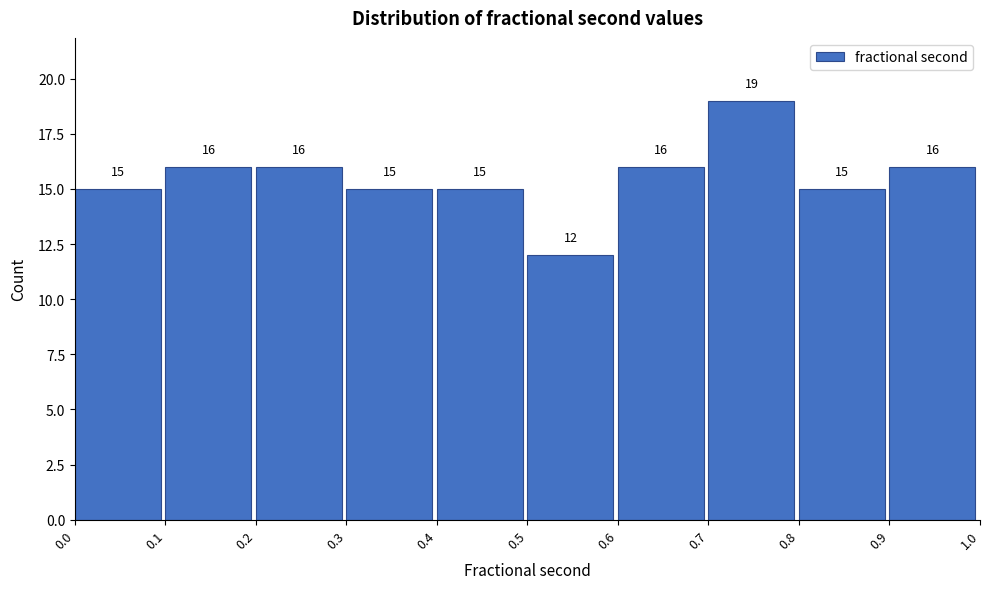

Reading left to right, list every bar in this chart as the range it spans on the x-axis followed by its height.

0.0 to 0.1: 15
0.1 to 0.2: 16
0.2 to 0.3: 16
0.3 to 0.4: 15
0.4 to 0.5: 15
0.5 to 0.6: 12
0.6 to 0.7: 16
0.7 to 0.8: 19
0.8 to 0.9: 15
0.9 to 1.0: 16